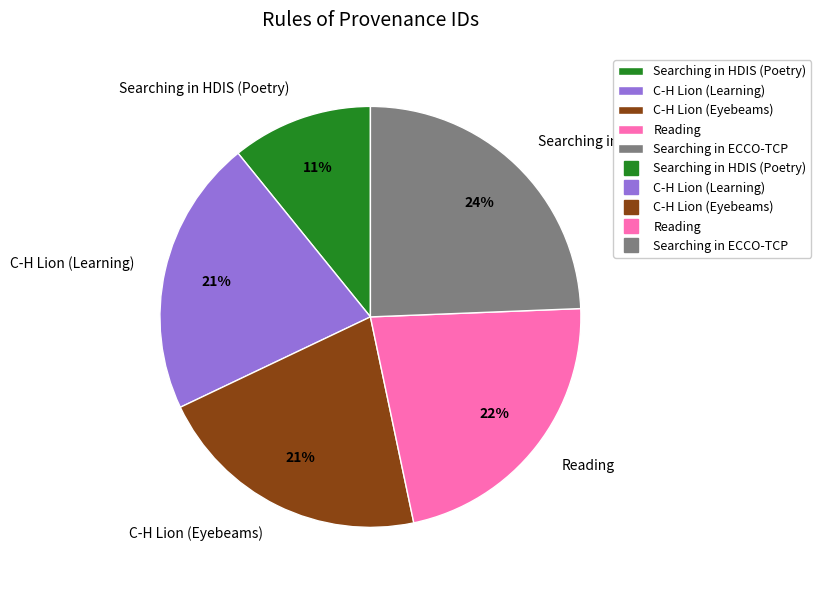

What is the largest slice in the pie chart?

Searching in ECCO-TCP